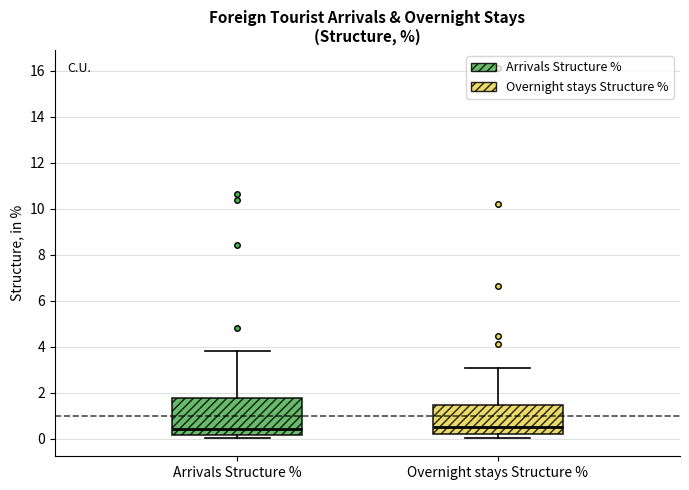

Where is the lower edge of the box for Arrivals Structure % on the y-axis? The values are not printed on the chart, so give them approximately, as read against the axis.

0.2